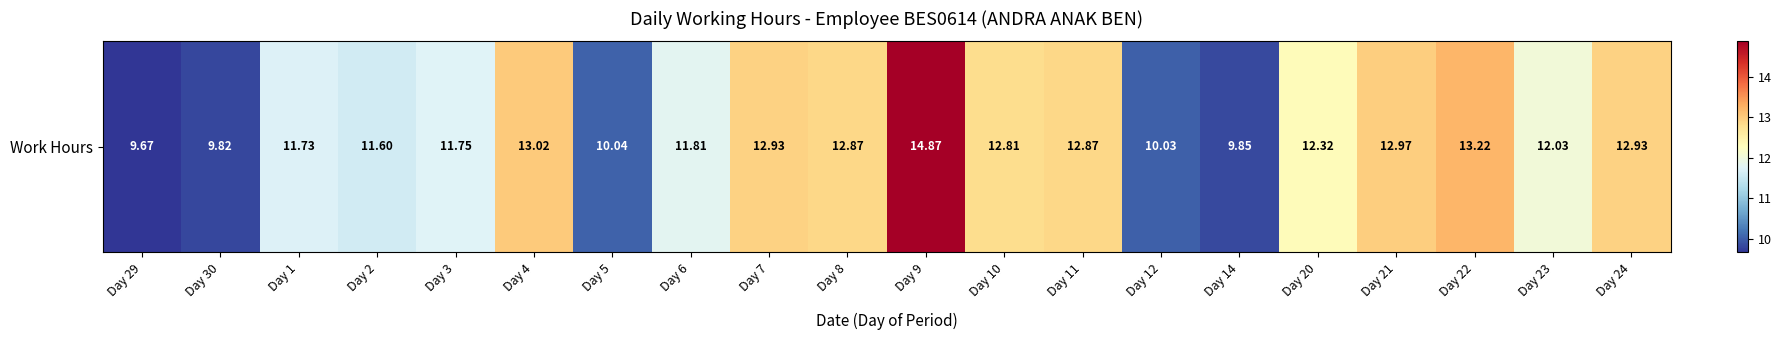

What is the change in value from Day 10 to Day 11?

+0.1